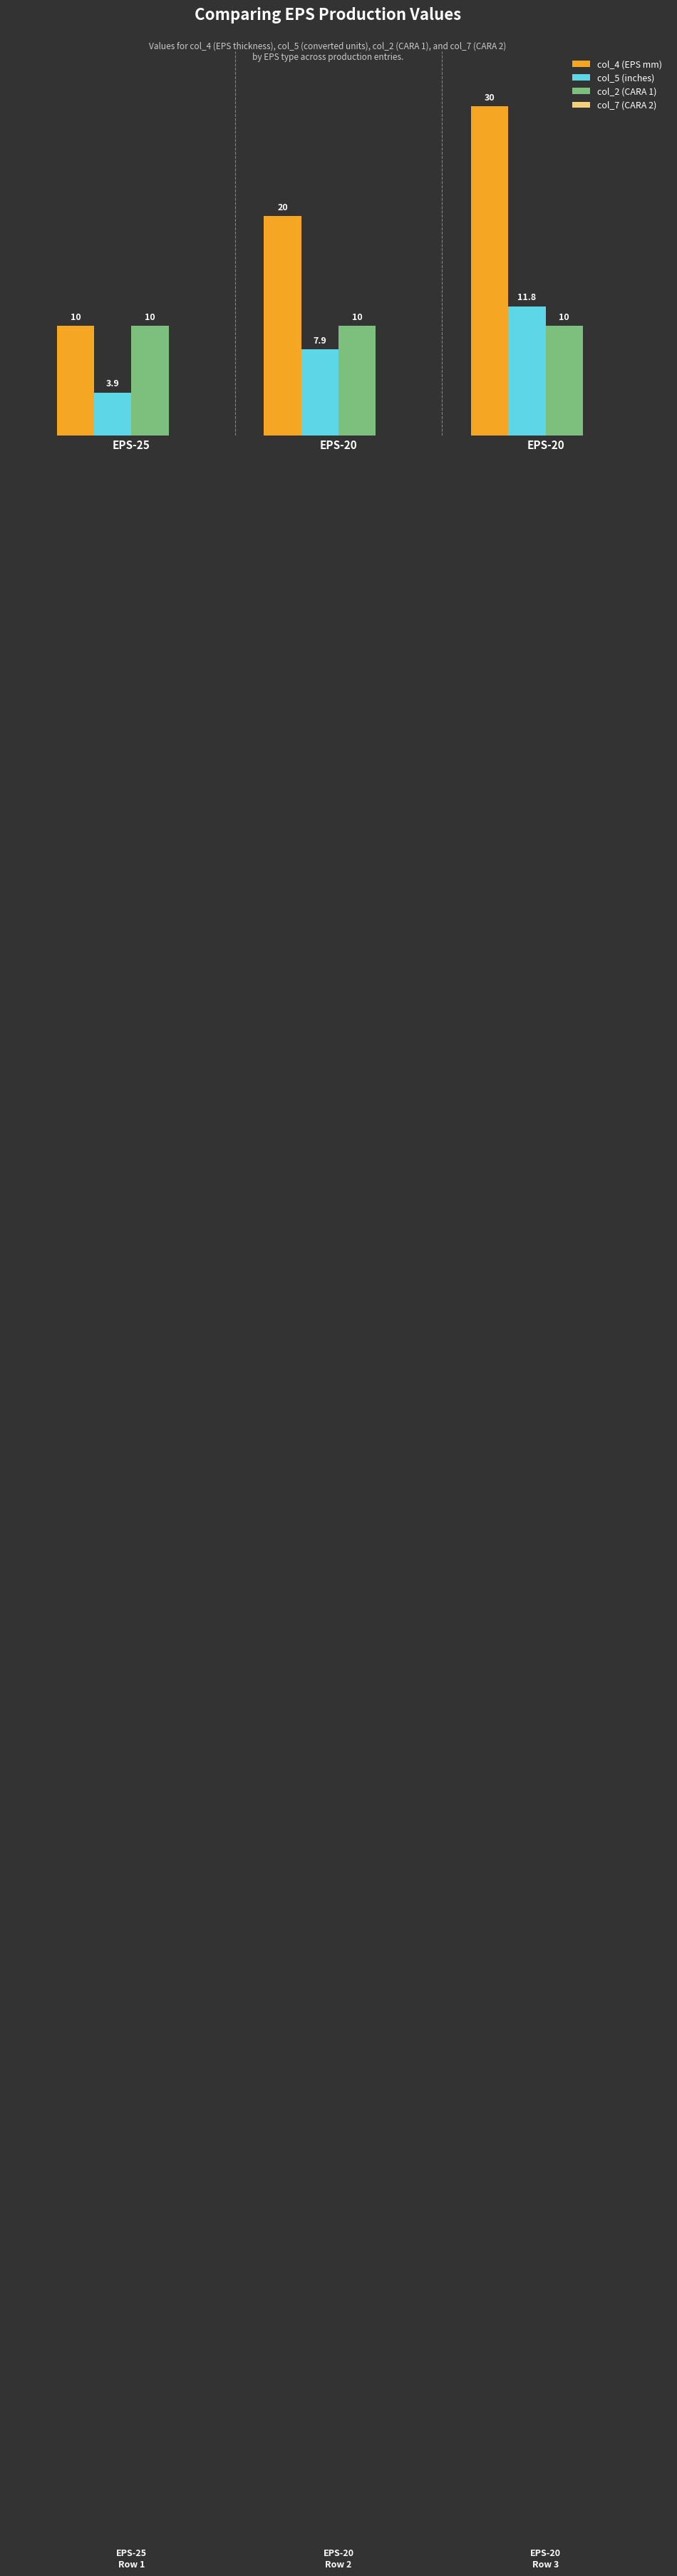

List the labels in order of col_2 (CARA 1) value, smallest first.

EPS-25, EPS-20, EPS-20